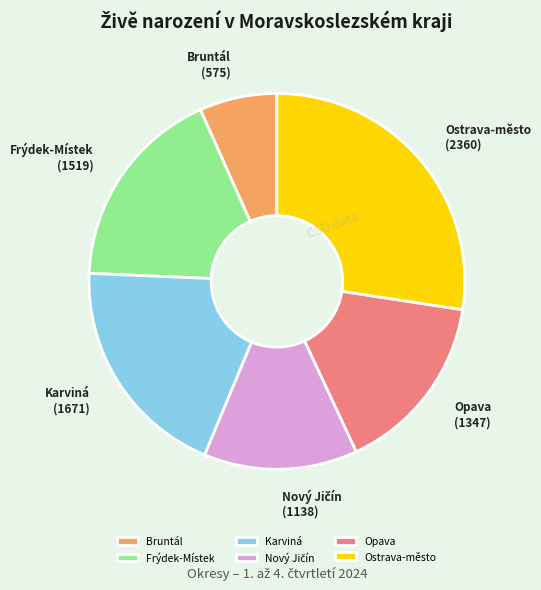

Is Opava the majority of the pie?

No